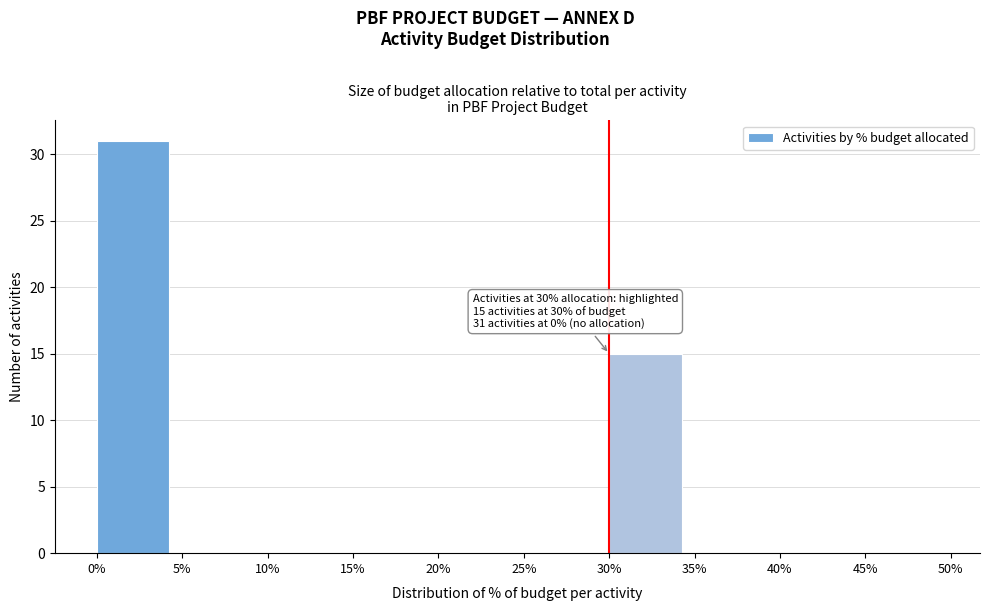

Reading left to right, extract all data points from this chart.

0%=31	5%=0	10%=0	15%=0	20%=0	25%=0	30%=15	35%=0	40%=0	45%=0